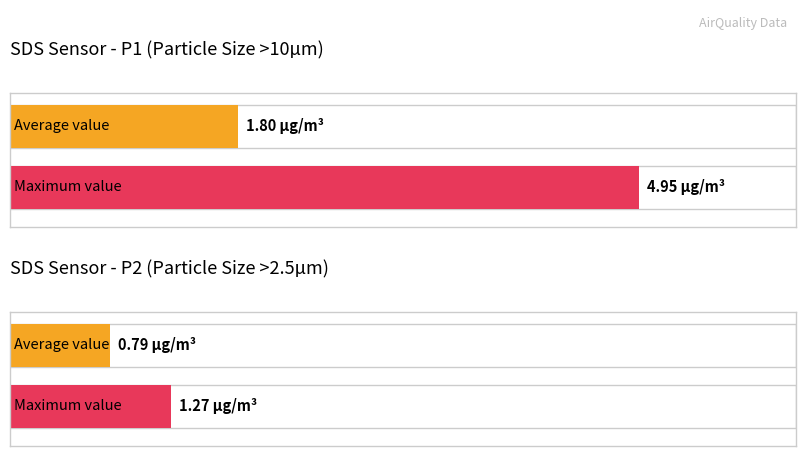

Which series has the largest total across all categories?

SDS_P1